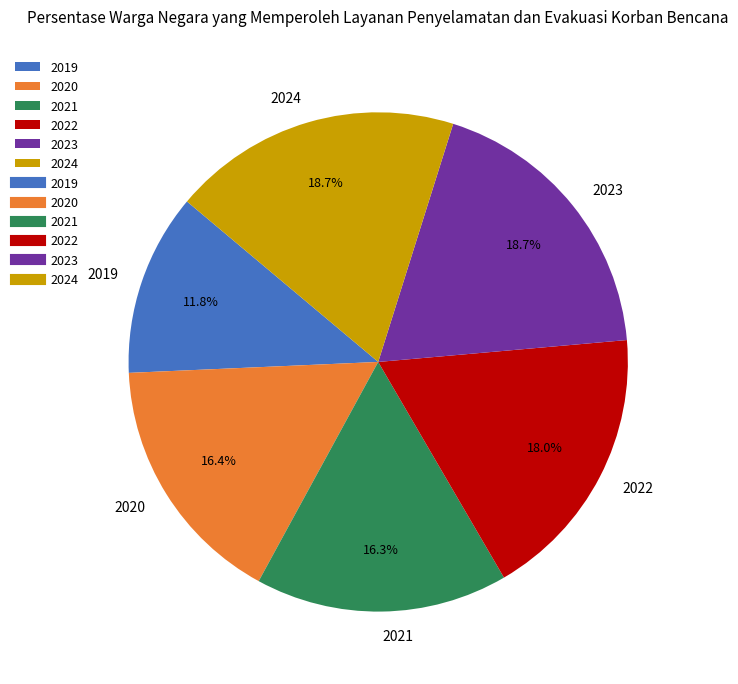

Between 2023 and 2020, which is larger?

2023